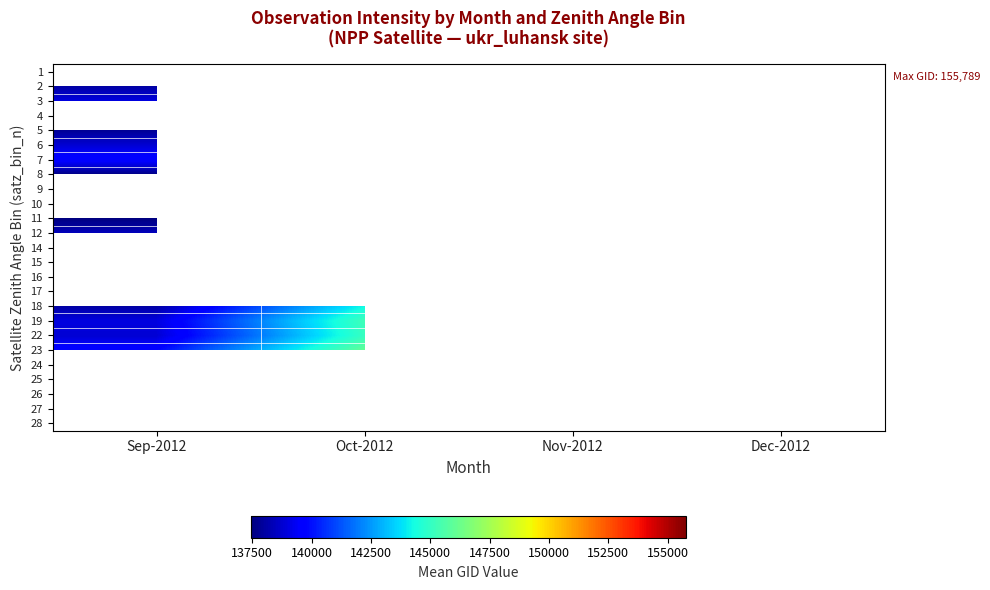

What is the maximum value shown in the chart?

155789.0